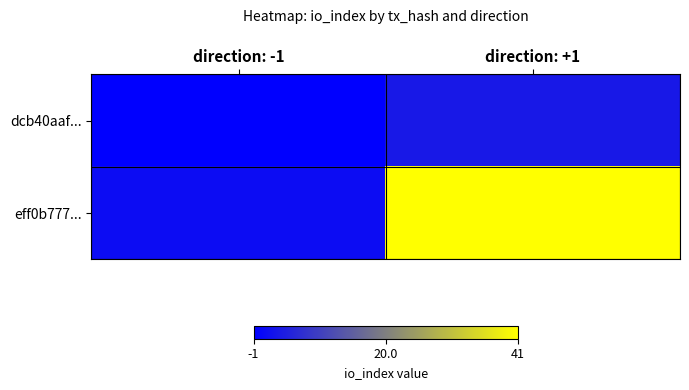

At which category does the chart reach its peak across all series?

direction: +1